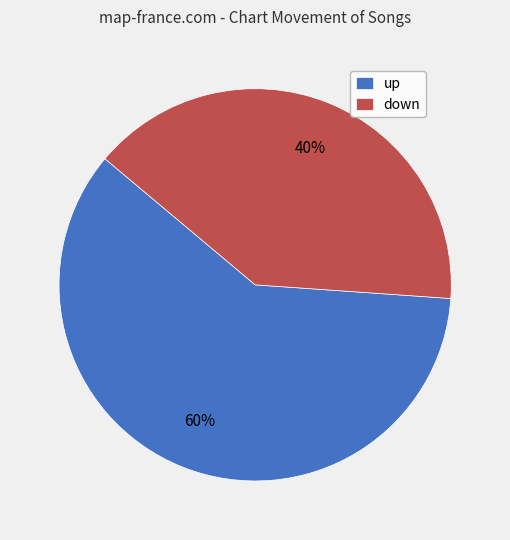

To the nearest percent, what is the combined percentage of up and down?

100%